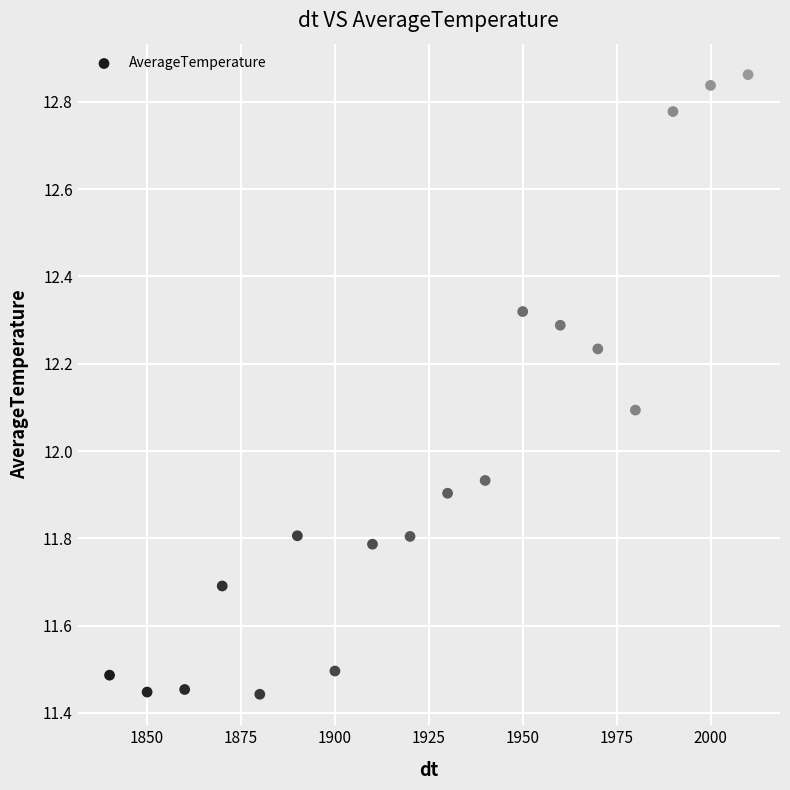

What is the range of Y values (max minus min)?

1.4